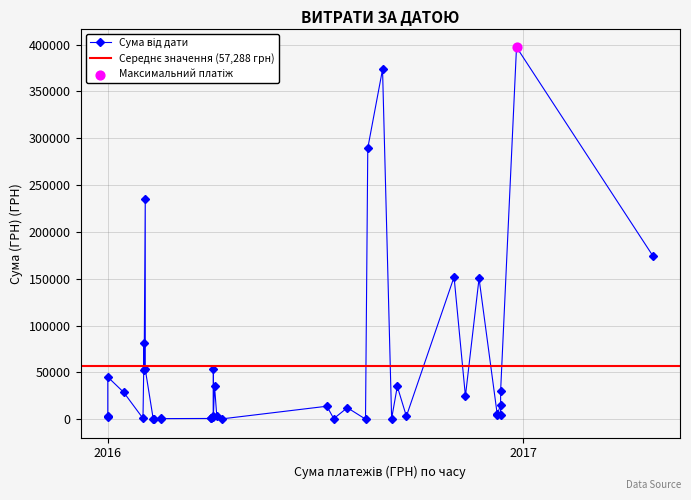

Between 17 and 21, which is larger?

21